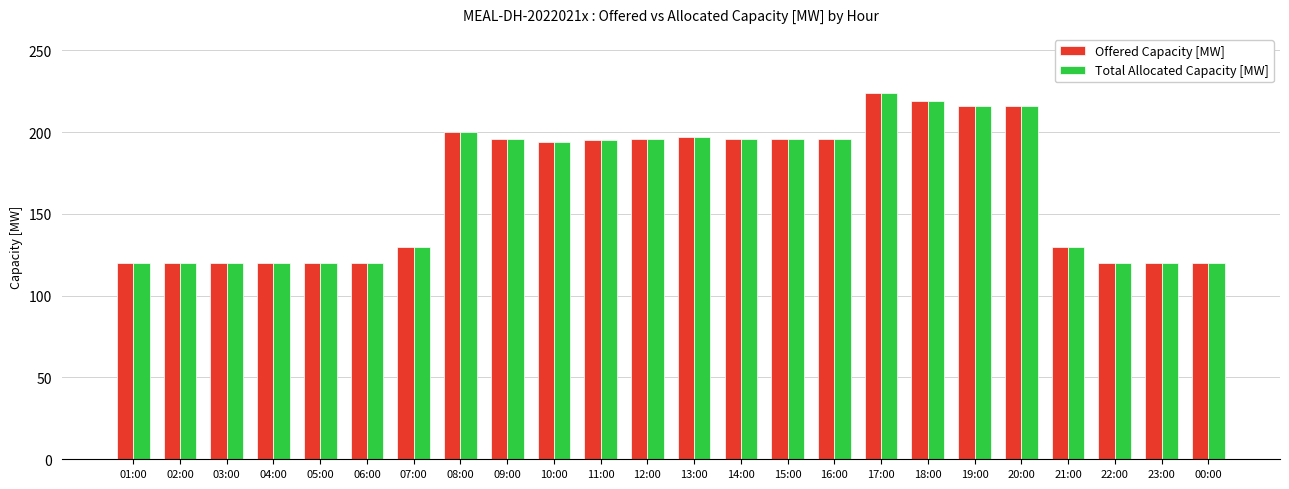

What is the label of the 16th bar from the left?

16:00